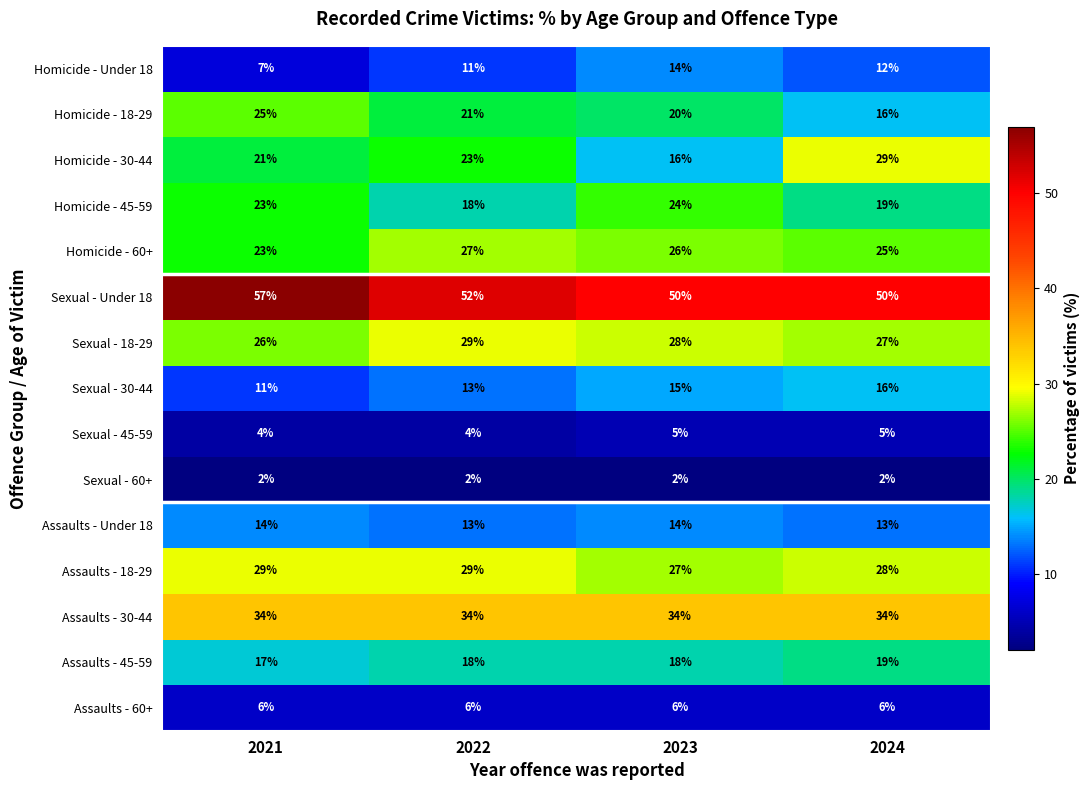

Between 2022 and 2024, which series saw the biggest shift?

Homicide - 30-44